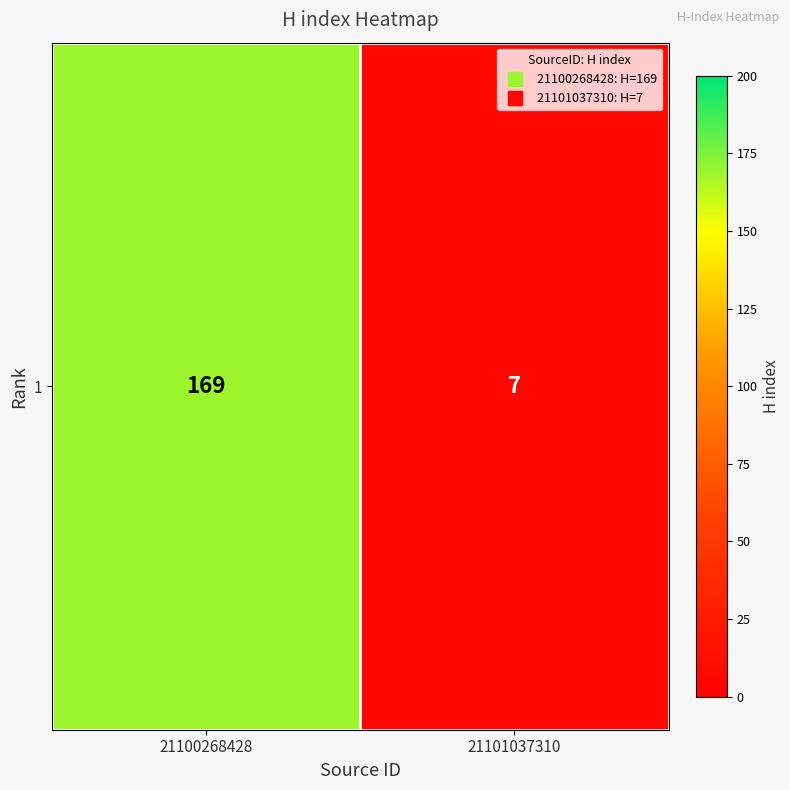

Reading right to left, transcribe all the data shown in this chart.

7	169